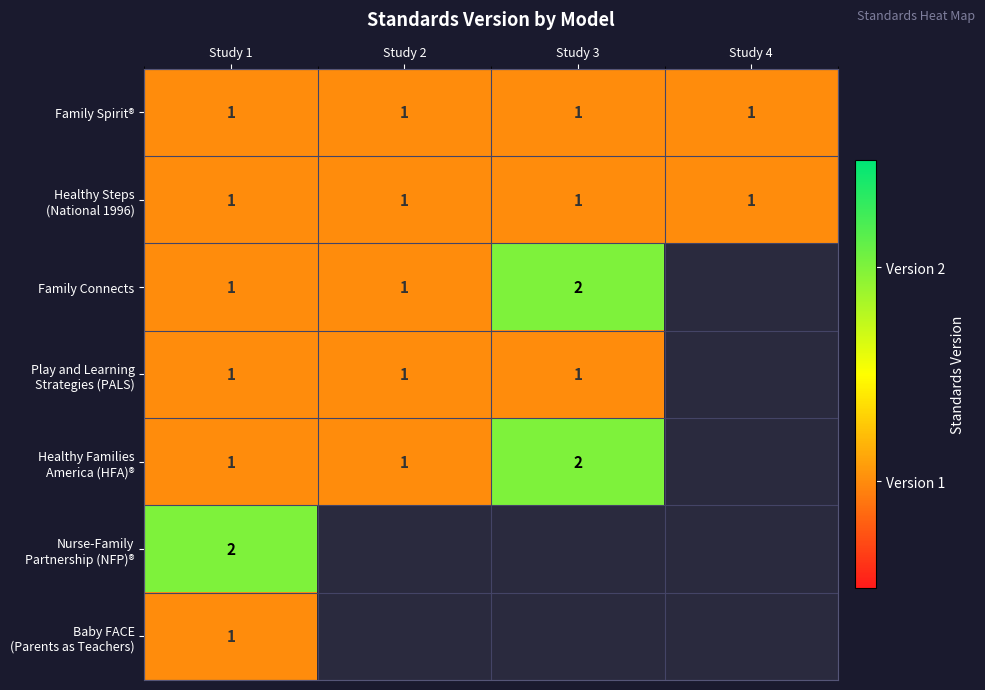

Rank the series at Study 2 from lowest to highest value.

Family Spirit®, Healthy Steps (National 1996), Family Connects, Play and Learning Strategies (PALS), Healthy Families America (HFA)®, Nurse-Family Partnership (NFP)®, Baby FACE (Parents as Teachers)